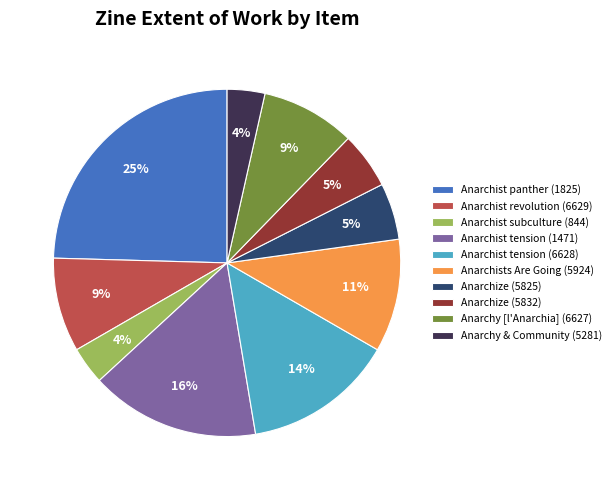

Is there any slice that represents more than half of the pie?

No